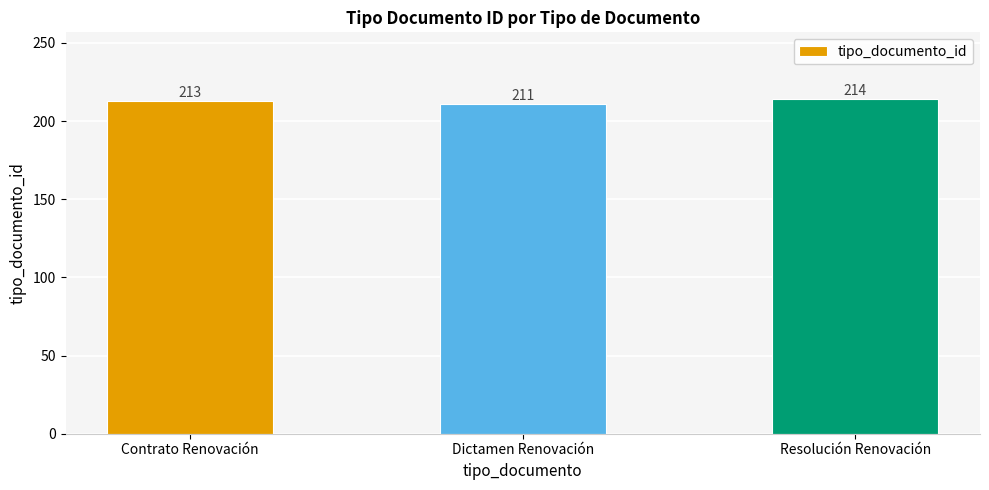

What is the greatest value displayed?

214